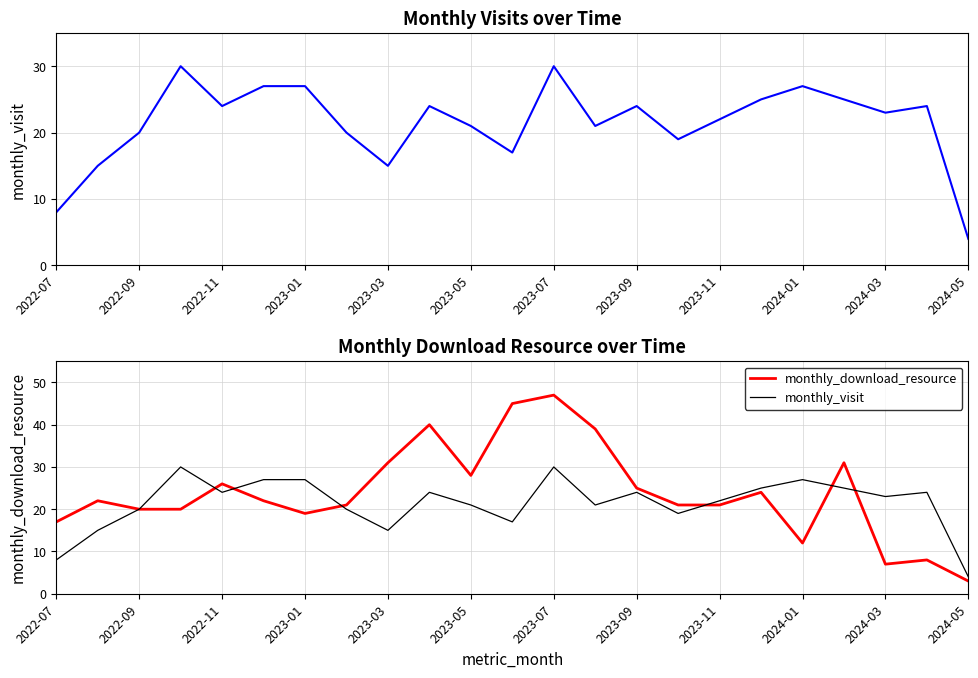

The value of monthly_visit at 2022-07 is 13. True or false?

False